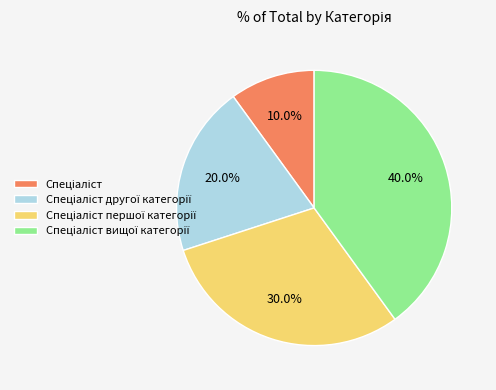

Does any single category account for the majority?

No